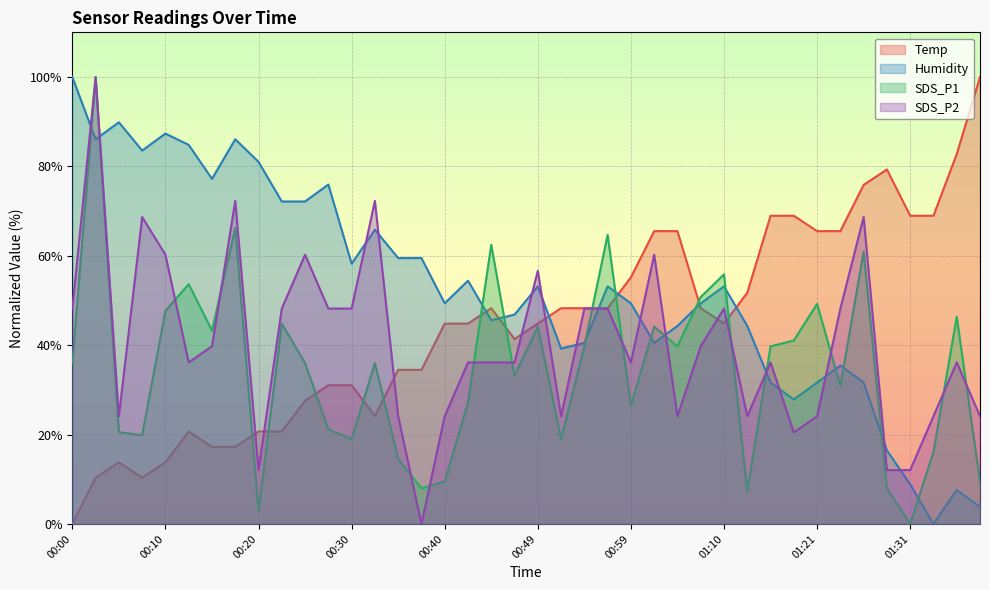

True or false: SDS_P1 has a value of 33.1 at 00:47.

True